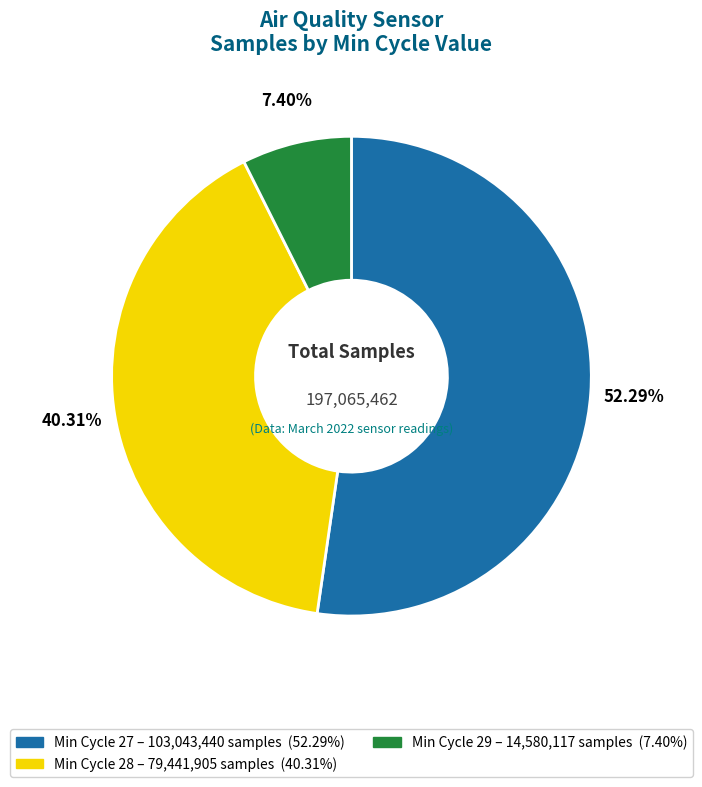

Does any single category account for the majority?

Yes